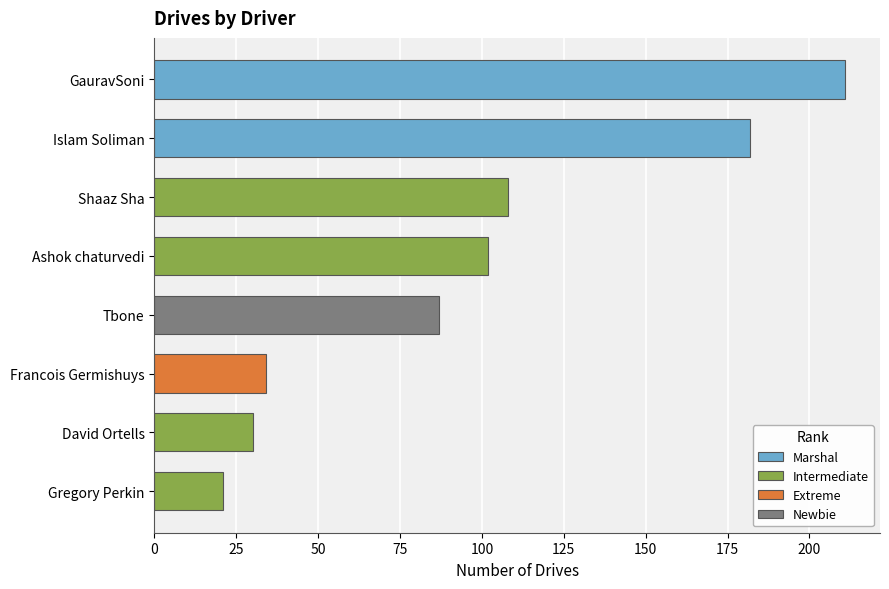

The value at Francois Germishuys
(Extreme) is 34. True or false?

True